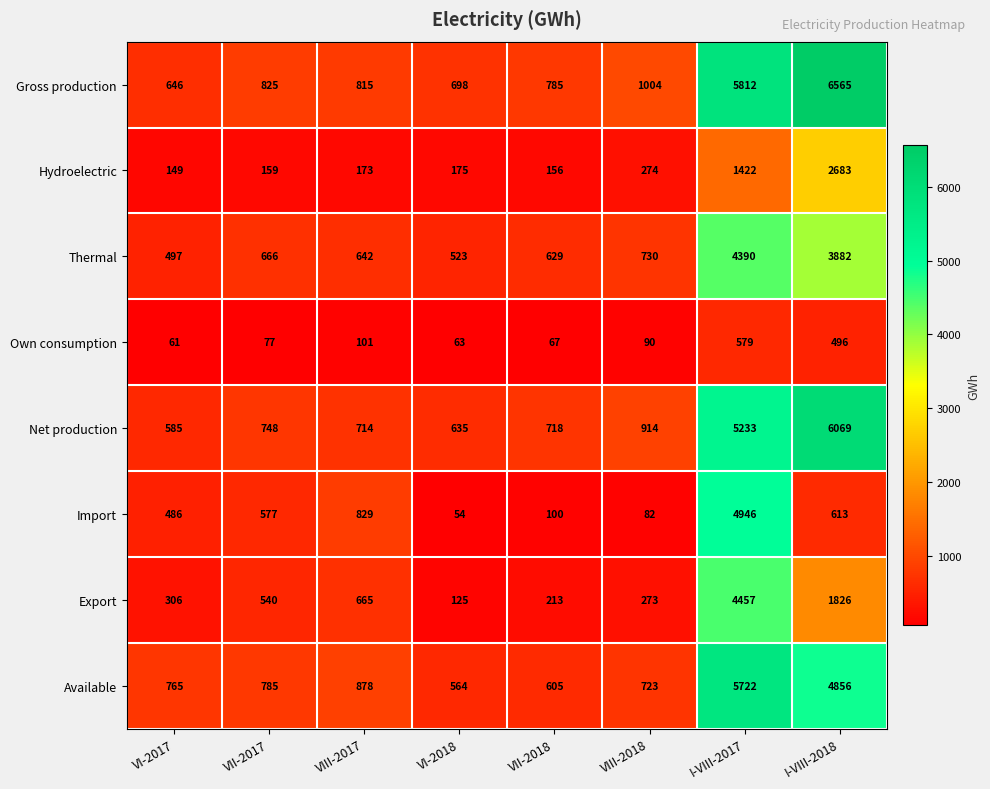

Which category has the lowest value in the Thermal series?

VI-2017